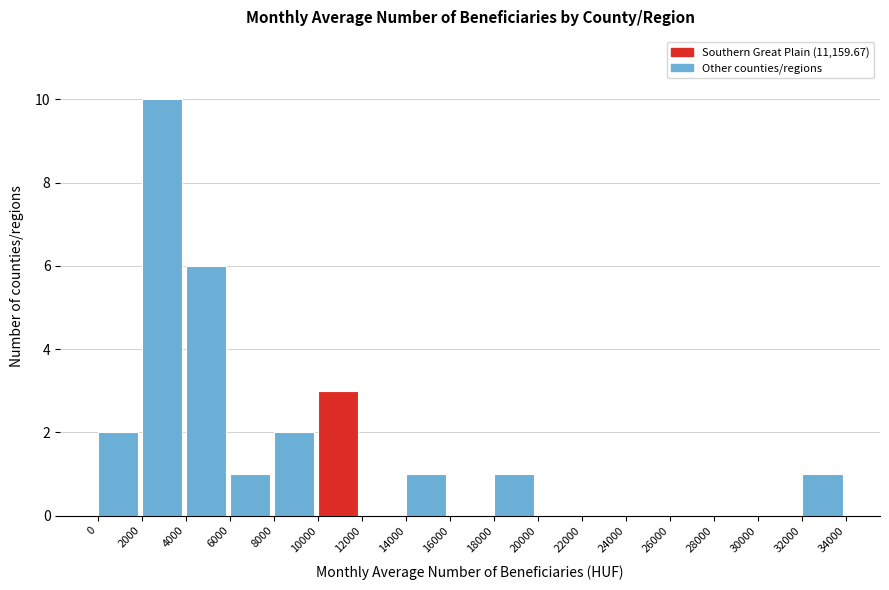

Reading left to right, list every bar in this chart as the range it spans on the x-axis followed by its height. The values are not printed on the chart, so give them approximately, as read against the axis.

0 to 2000: 2
2000 to 4000: 10
4000 to 6000: 6
6000 to 8000: 1
8000 to 10000: 2
10000 to 12000: 3
12000 to 14000: 0
14000 to 16000: 1
16000 to 18000: 0
18000 to 20000: 1
20000 to 22000: 0
22000 to 24000: 0
24000 to 26000: 0
26000 to 28000: 0
28000 to 30000: 0
30000 to 32000: 0
32000 to 34000: 1